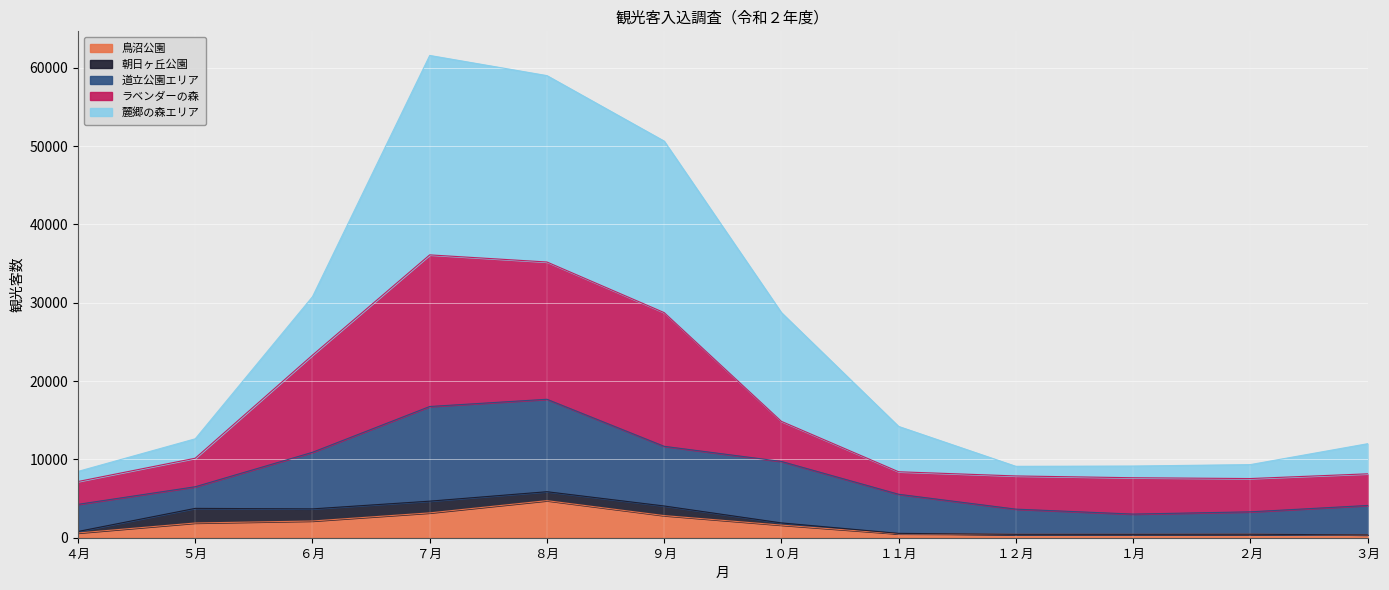

Which category has the highest value in the 鳥沼公園 series?

８月